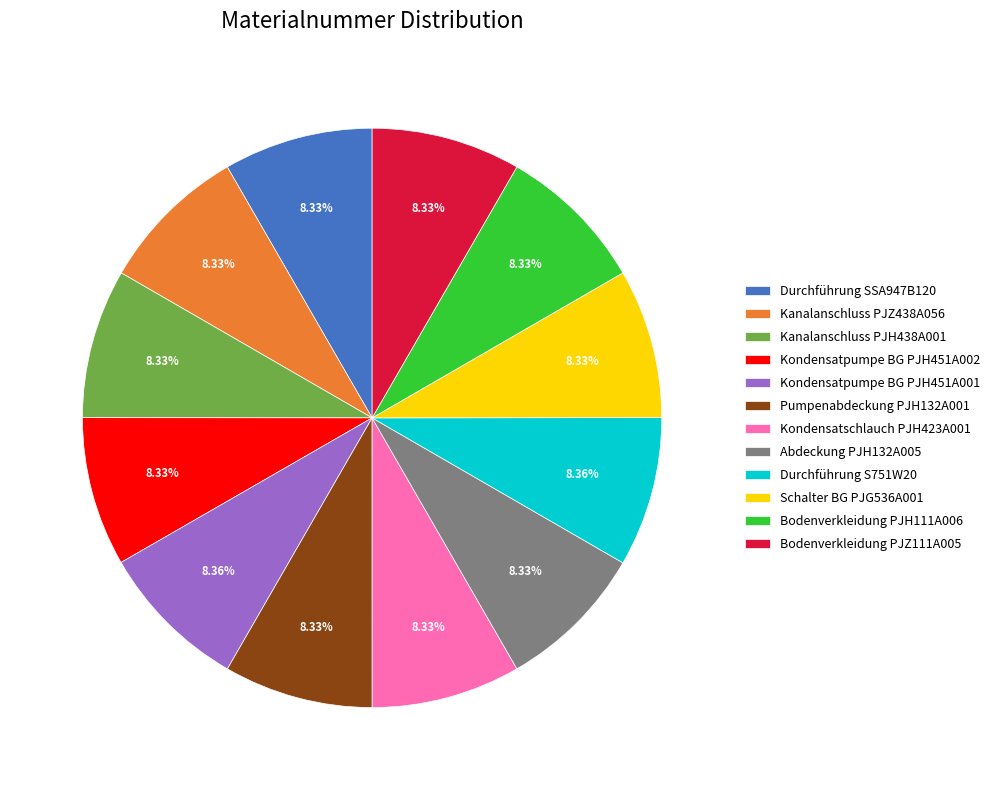

To the nearest percent, what portion does Abdeckung PJH132A005 represent?

8%